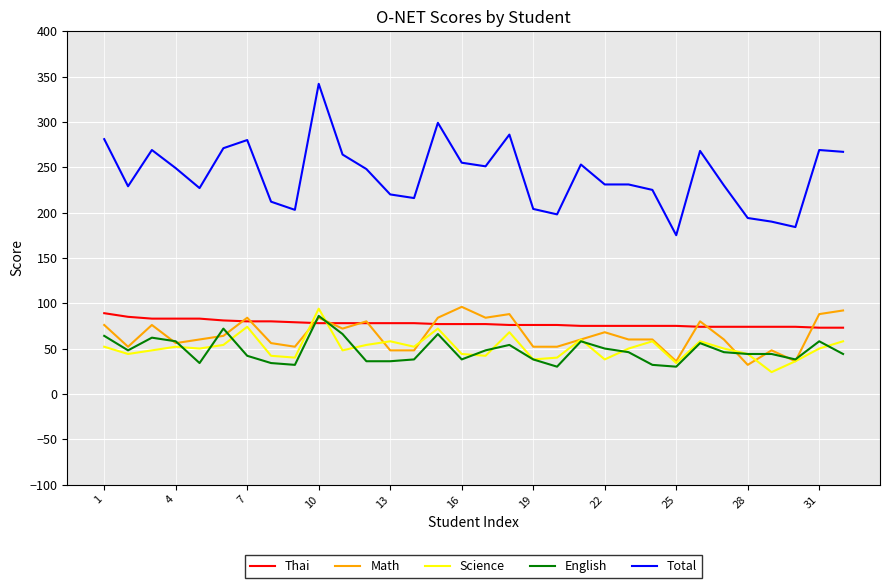

Which series has the widest spread of values?

Total